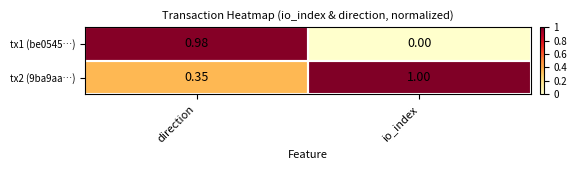

List the labels in order of tx1 (be0545…) value, largest first.

direction, io_index